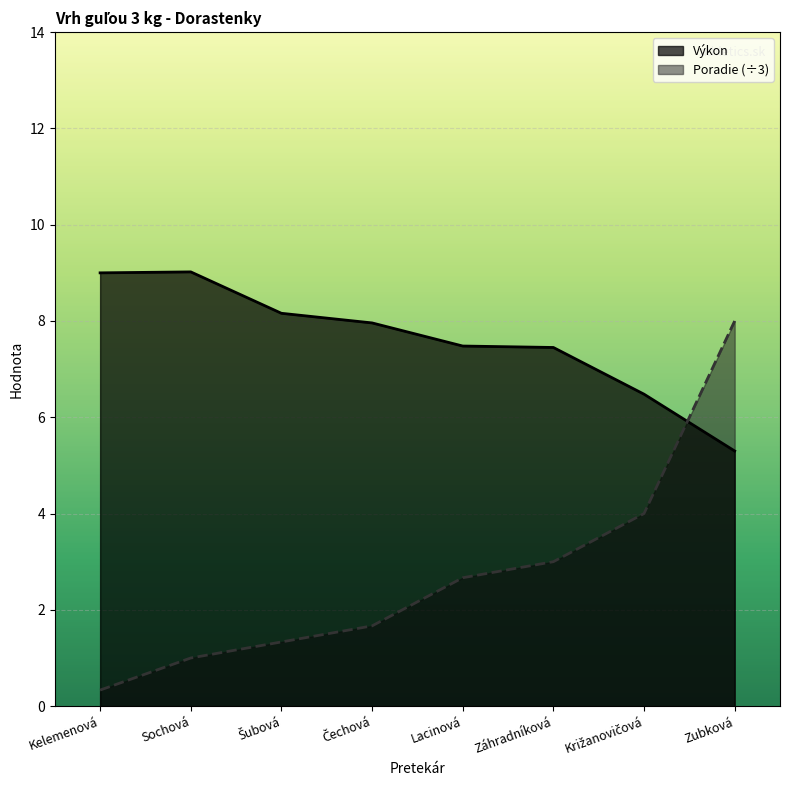

Does the chart display data point markers on the line(s)?

No